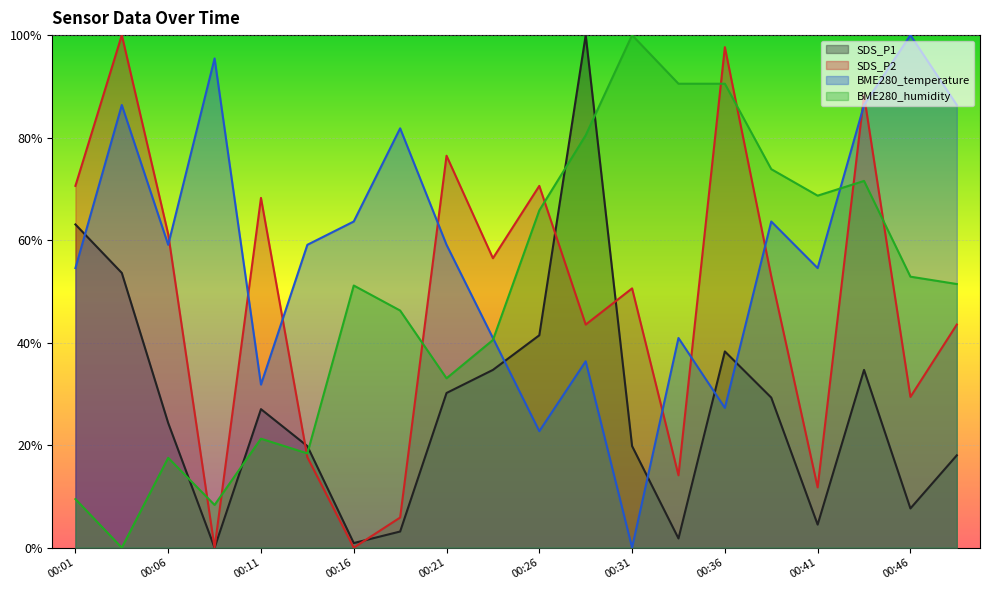

What is the average value of the SDS_P1 series?

0.3